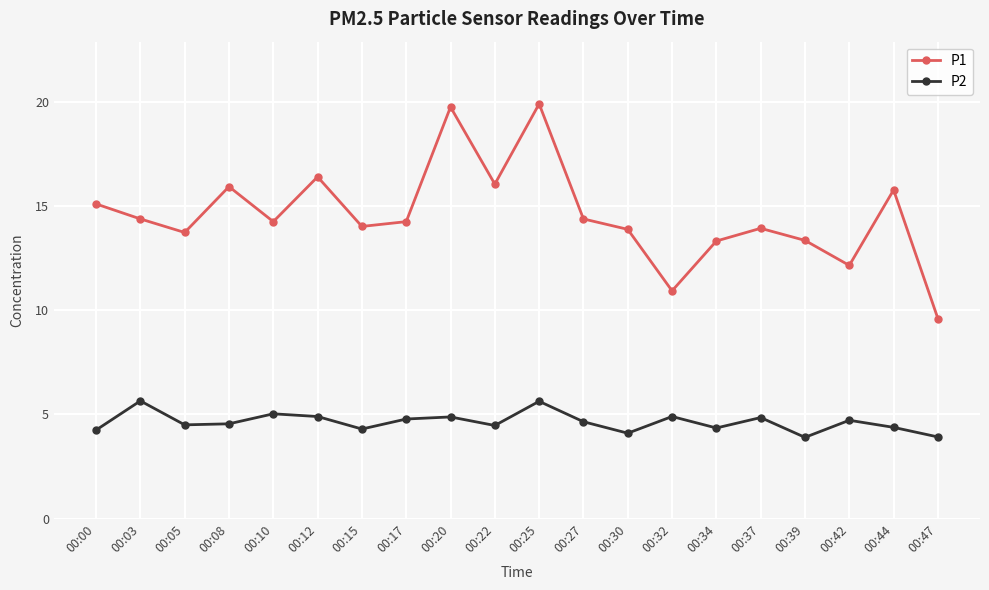

List the series in order of their peak value, highest first.

P1, P2